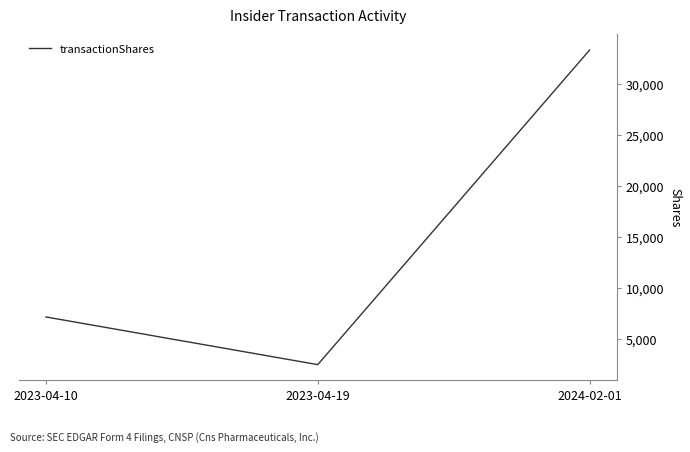

What is the average value?

14335